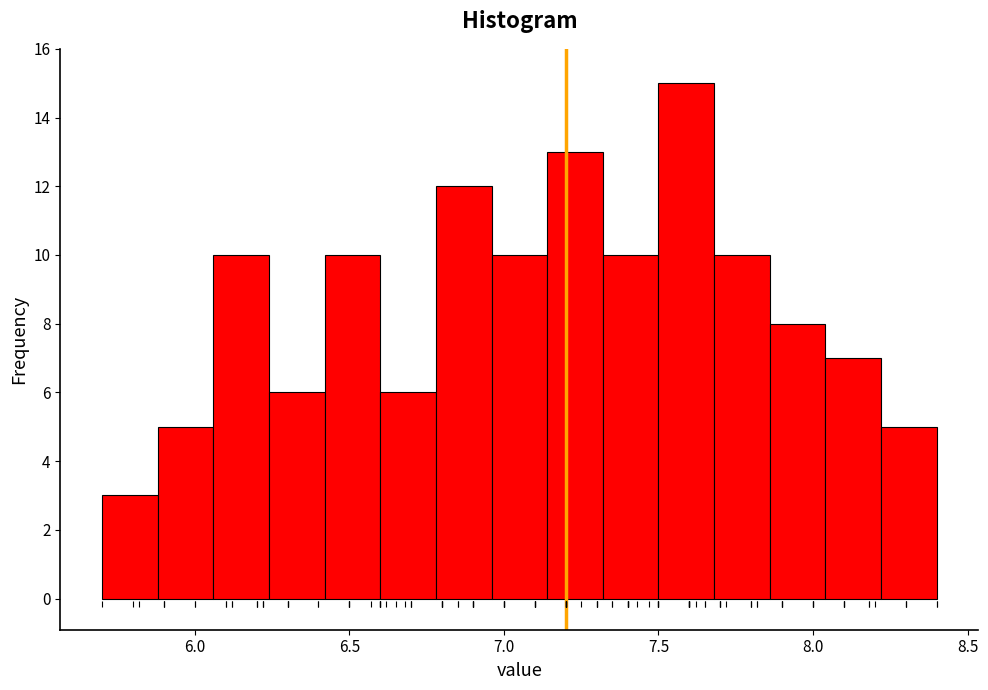

Around what value on the x-axis is the tallest bar? Give the approximate position of its centre, as read against the axis.

7.60